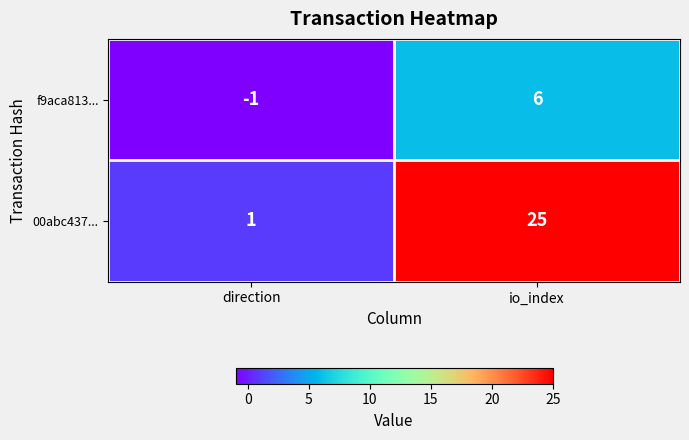

The f9aca813... series shows 6 at io_index. True or false?

True